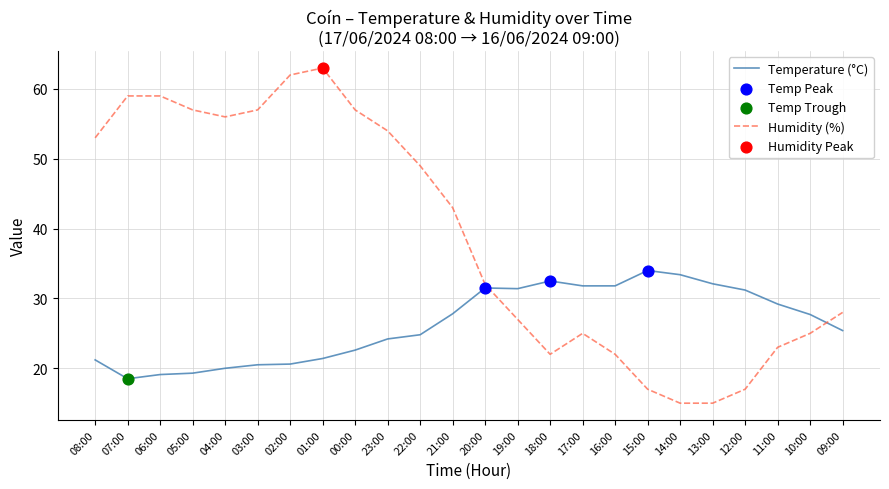

Which series has the largest total across all categories?

Humidity (%)